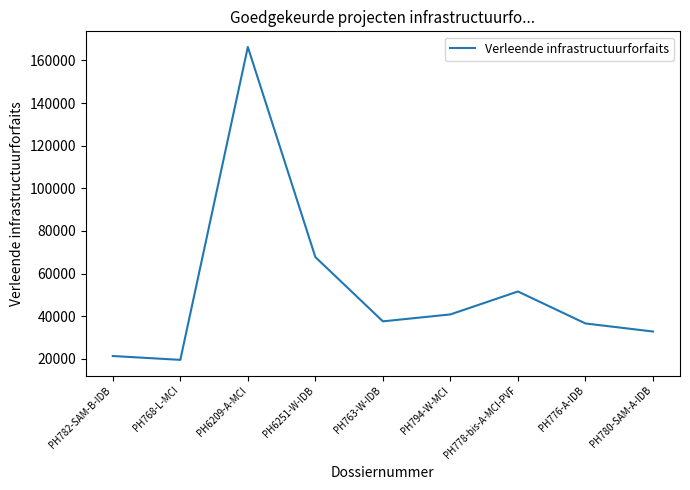

Approximately how many times larger is the value at PH6209-A-MCI compared to PH778-bis-A-MCI-PVF?

3.2